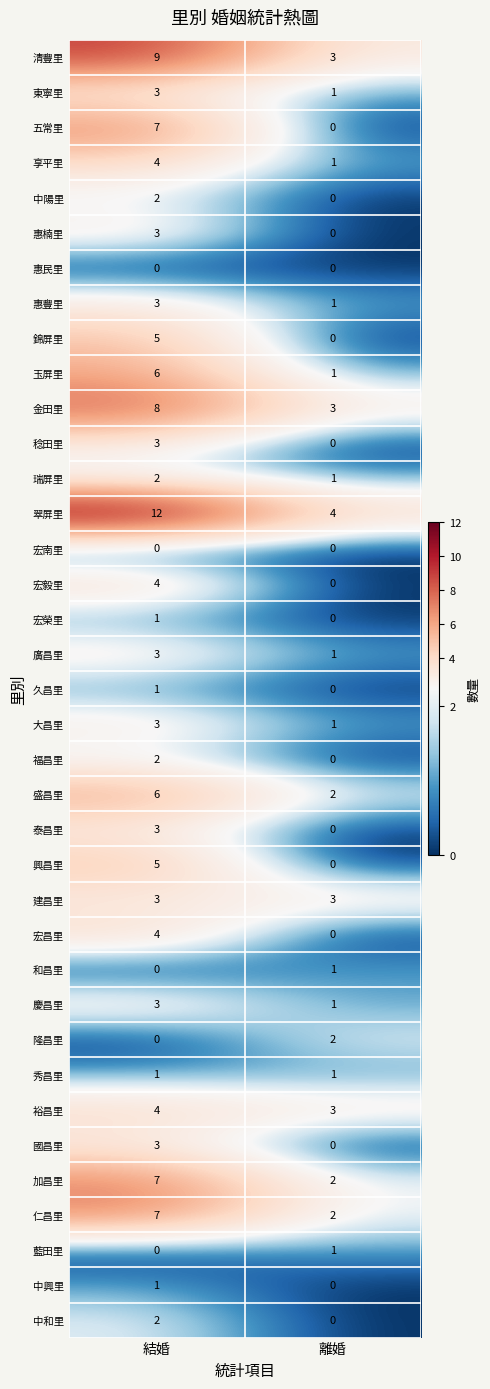

What is the difference between the 錦屏里 values at 結婚 and 離婚?

5